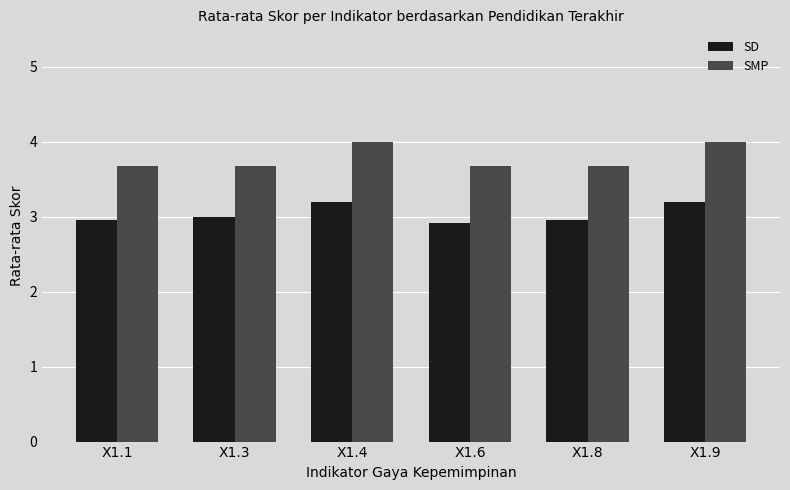

What are all the series names shown in the legend?

SD, SMP